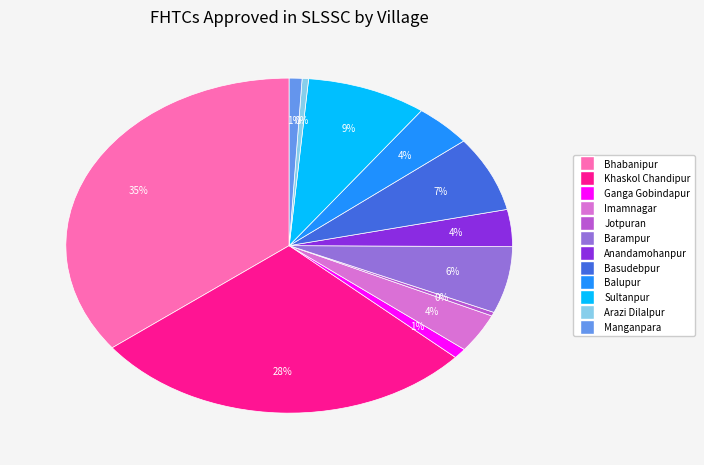

What is the largest slice in the pie chart?

Bhabanipur